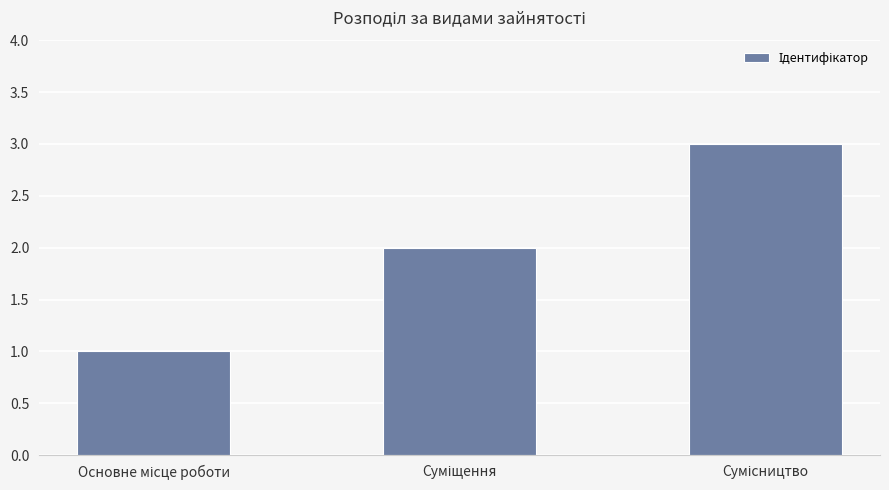

How many values are below 2?

1